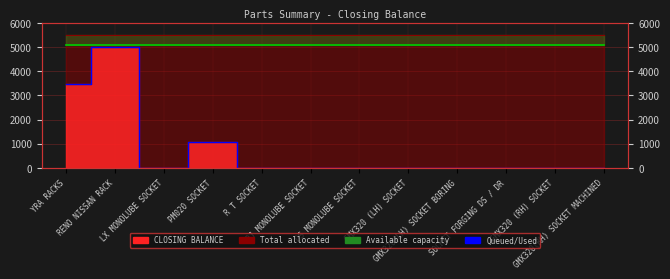

What is the label of the 12th point from the right?

YRA RACKS